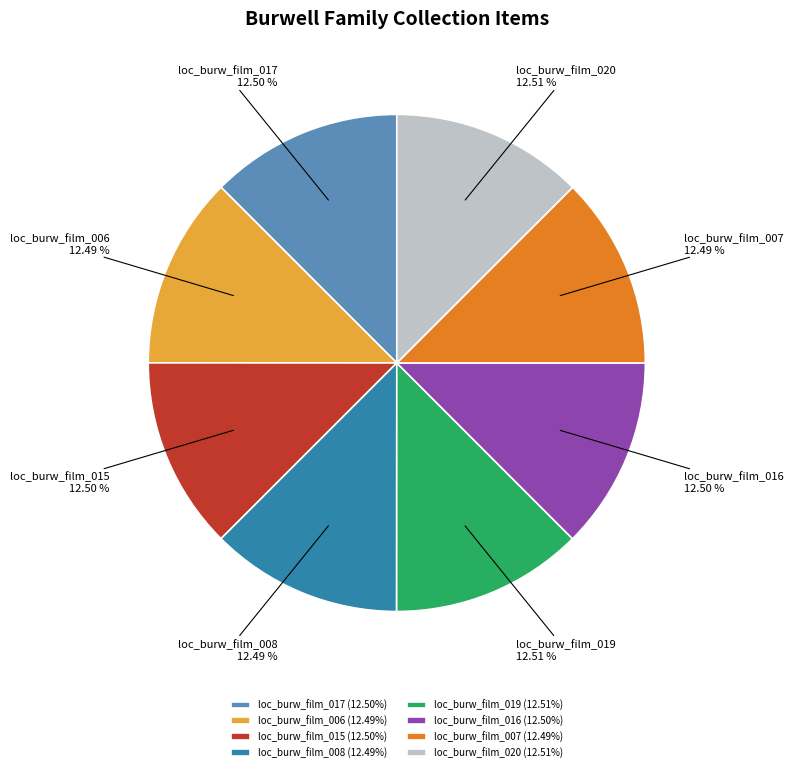

The loc_burw_film_020 slice represents 13% of the pie. True or false?

True